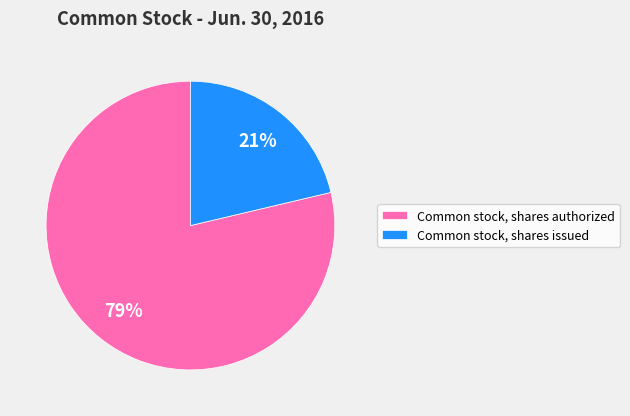

Between Common stock, shares authorized and Common stock, shares issued, which is larger?

Common stock, shares authorized